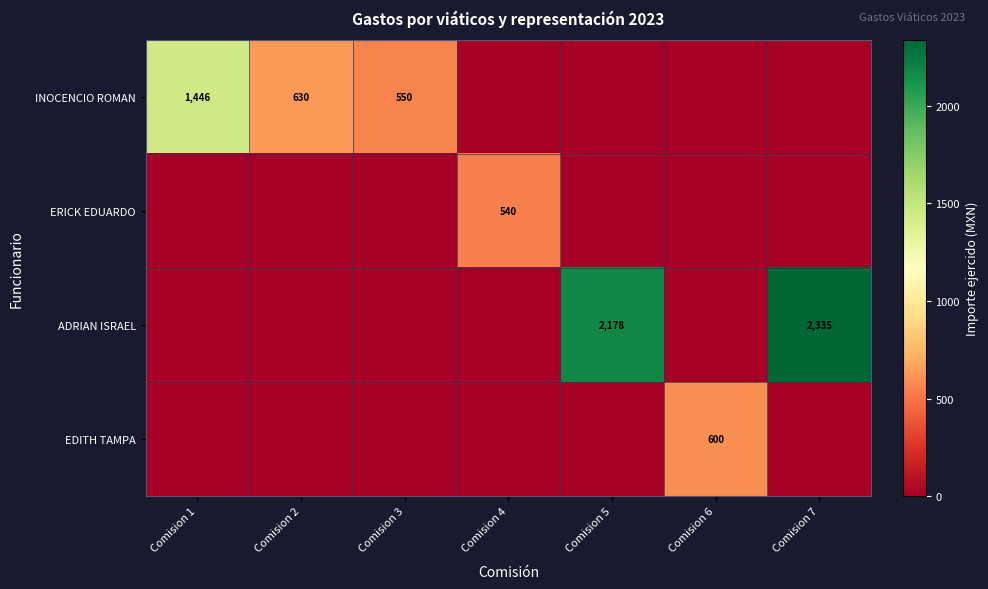

True or false: INOCENCIO ROMAN has a value of 573 at Comision 1.

False